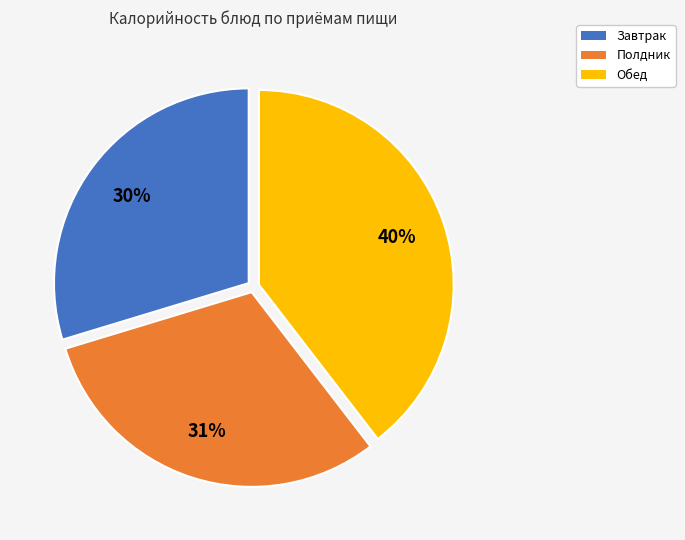

Does any single category account for the majority?

No